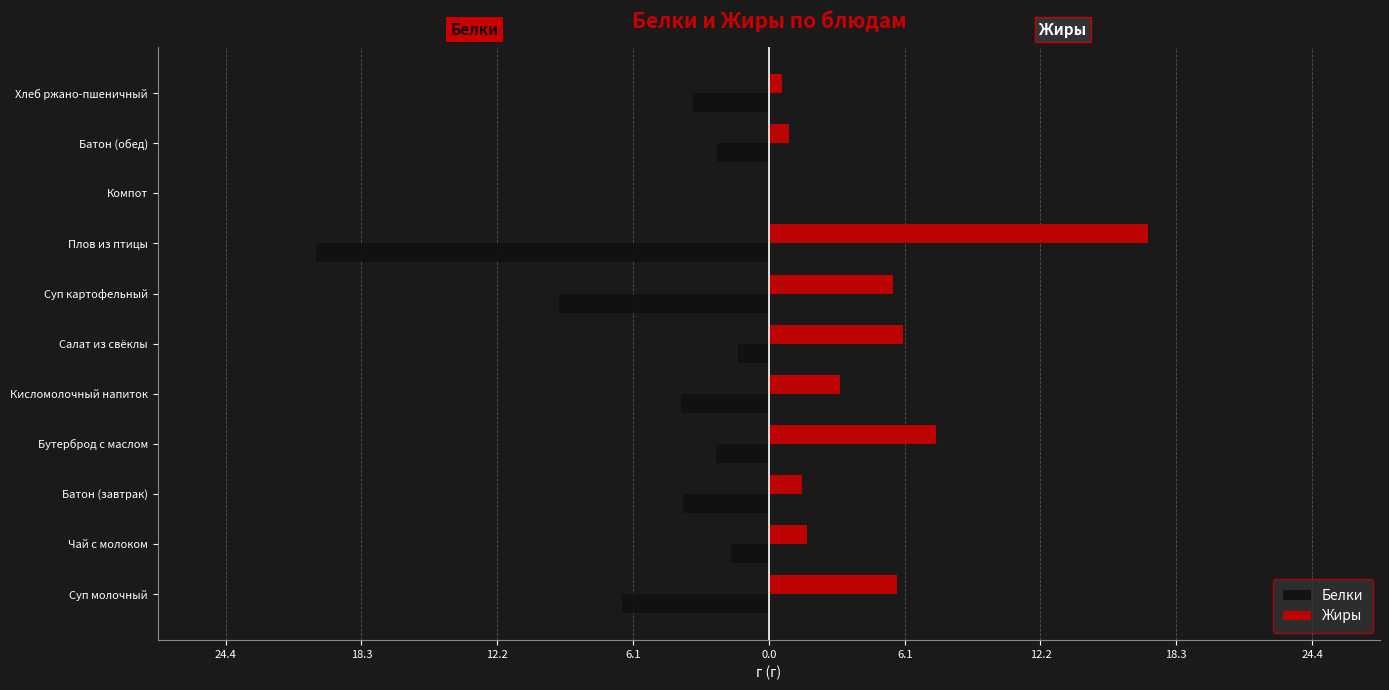

Which series has the largest range (max minus min)?

Белки